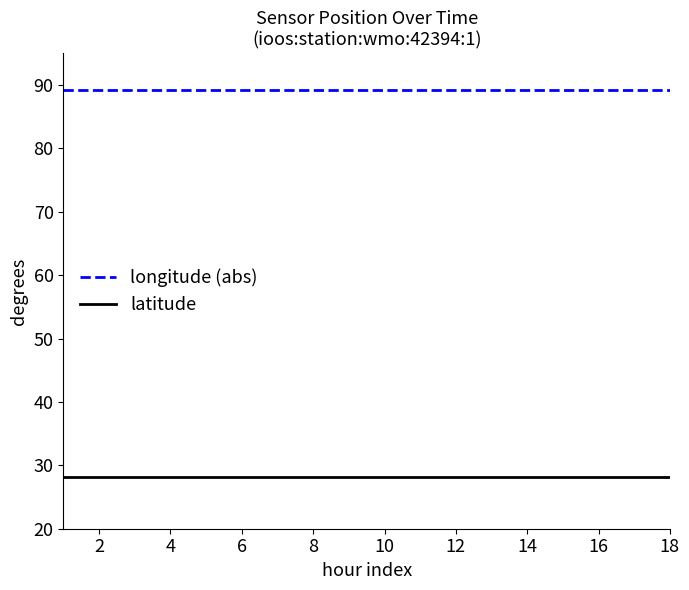

True or false: latitude and longitude (abs) intersect in this chart.

False